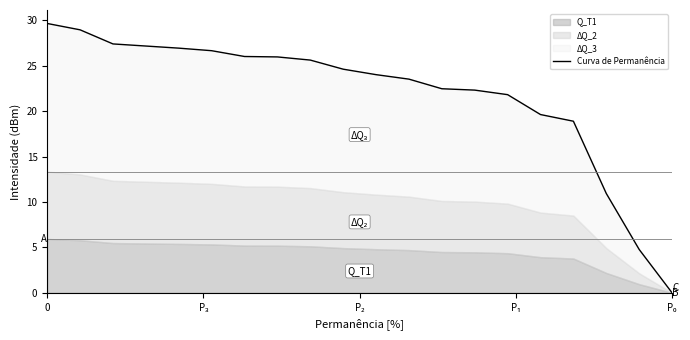

What is the value of the 14th point from the left?

22.3